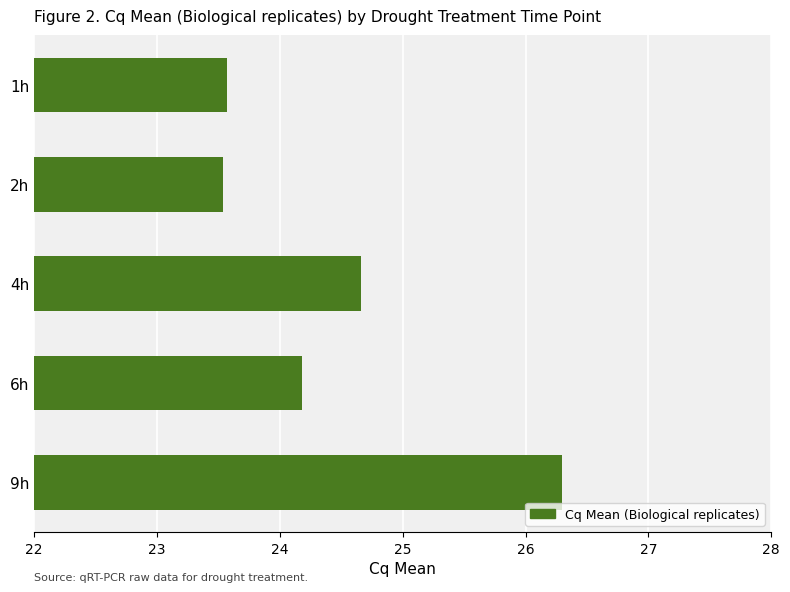

Which has a higher value, 9h or 1h?

9h